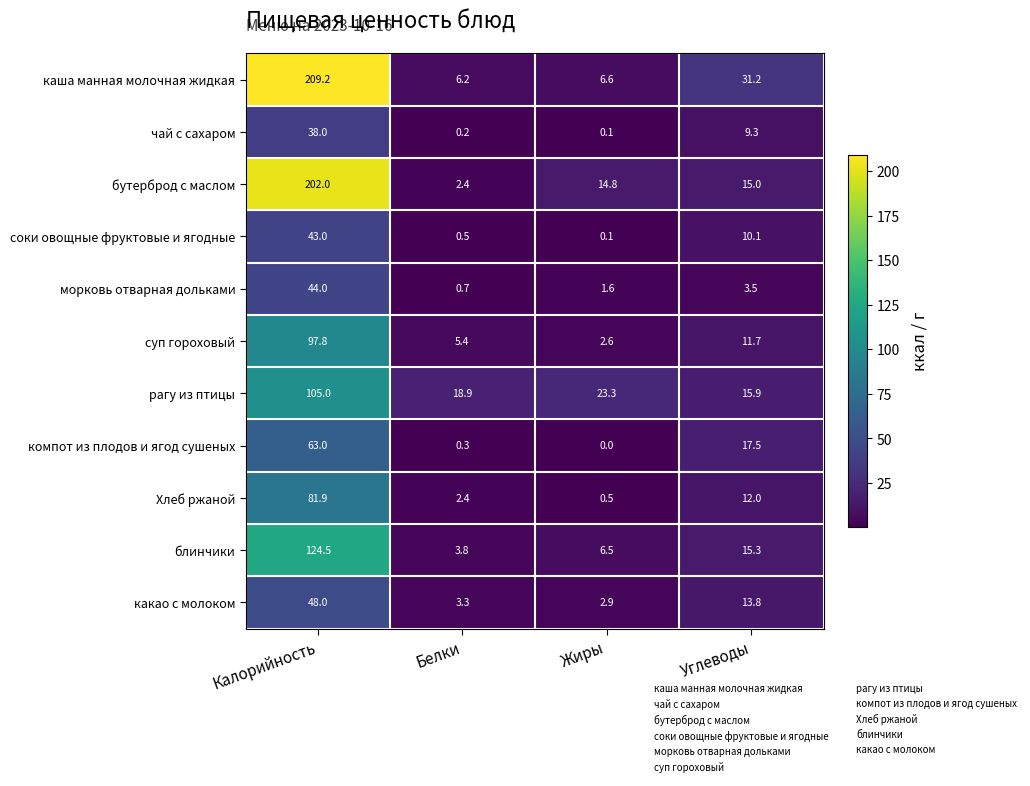

What is the sum of the компот из плодов и ягод сушеных values at Белки and Углеводы?

17.8